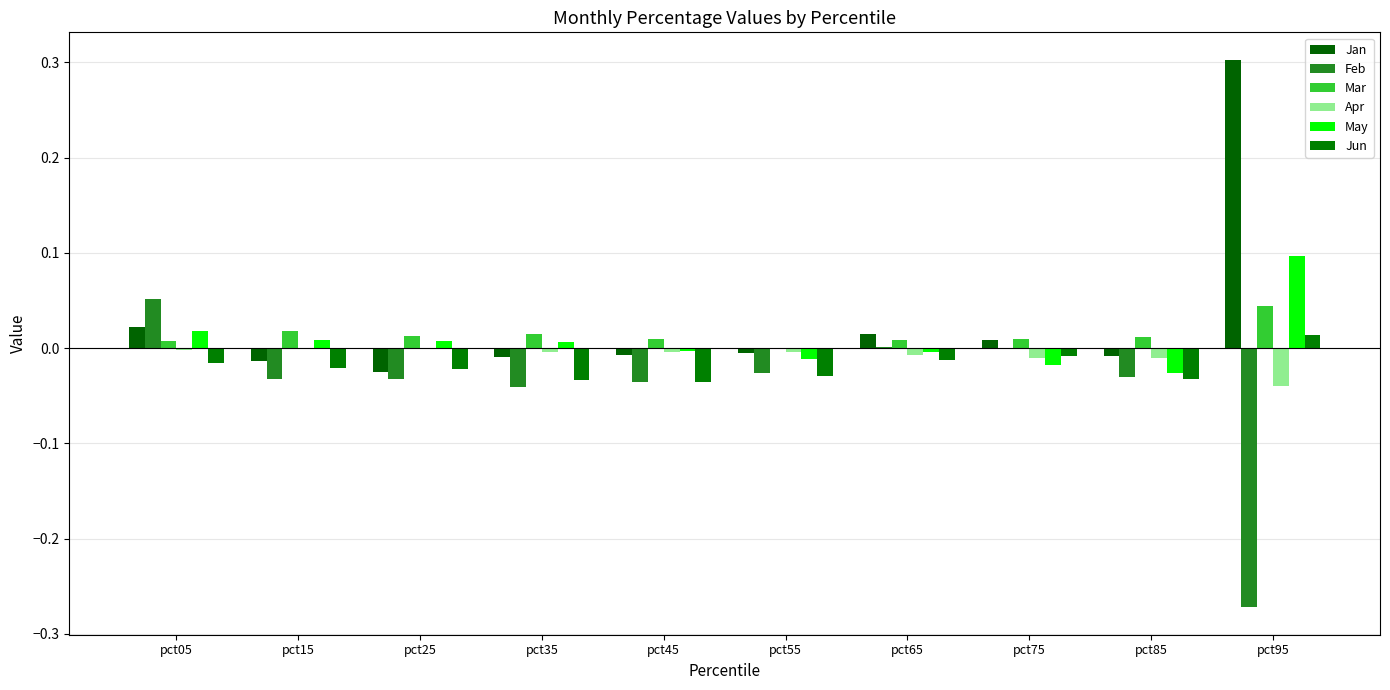

List the labels in order of Jun value, largest first.

pct95, pct75, pct65, pct05, pct15, pct25, pct55, pct85, pct35, pct45